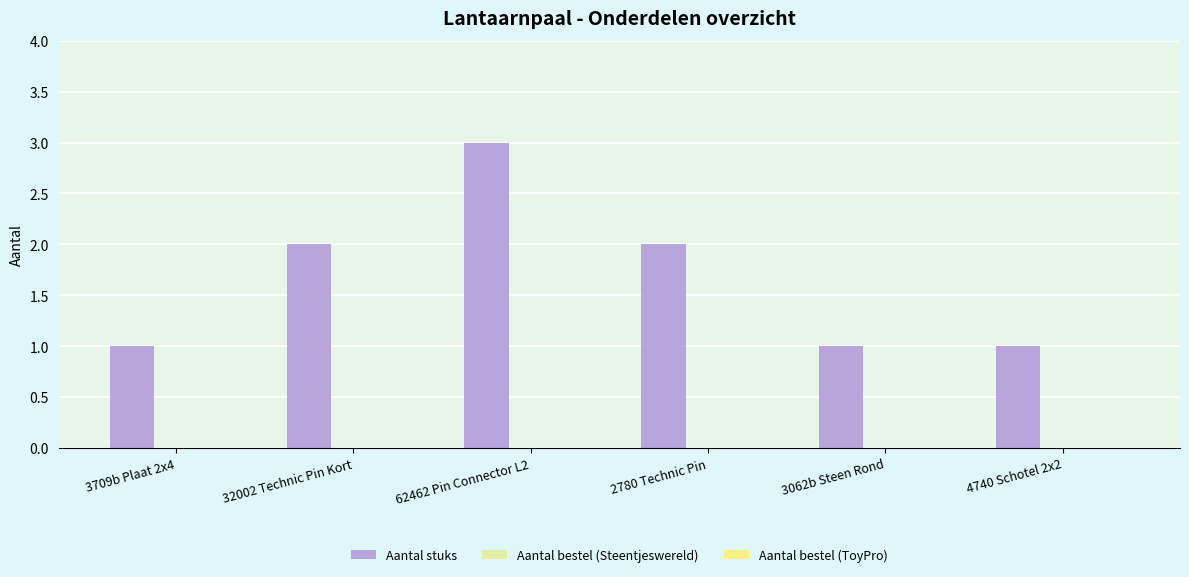

What is the label of the 5th bar from the right?

32002 Technic Pin Kort